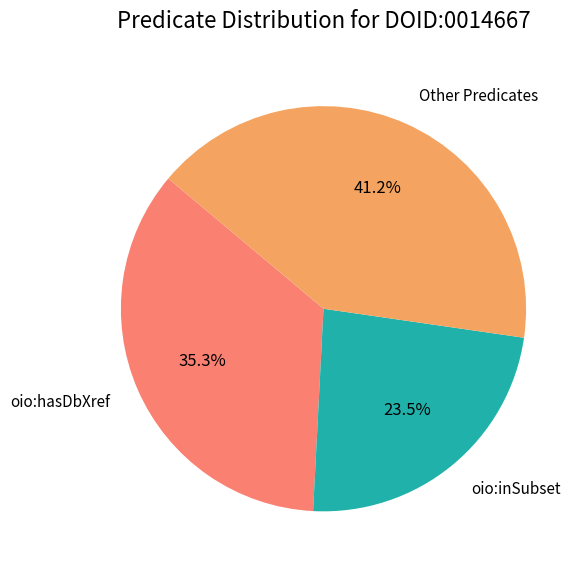

Does oio:hasDbXref account for over 50% of the chart?

No